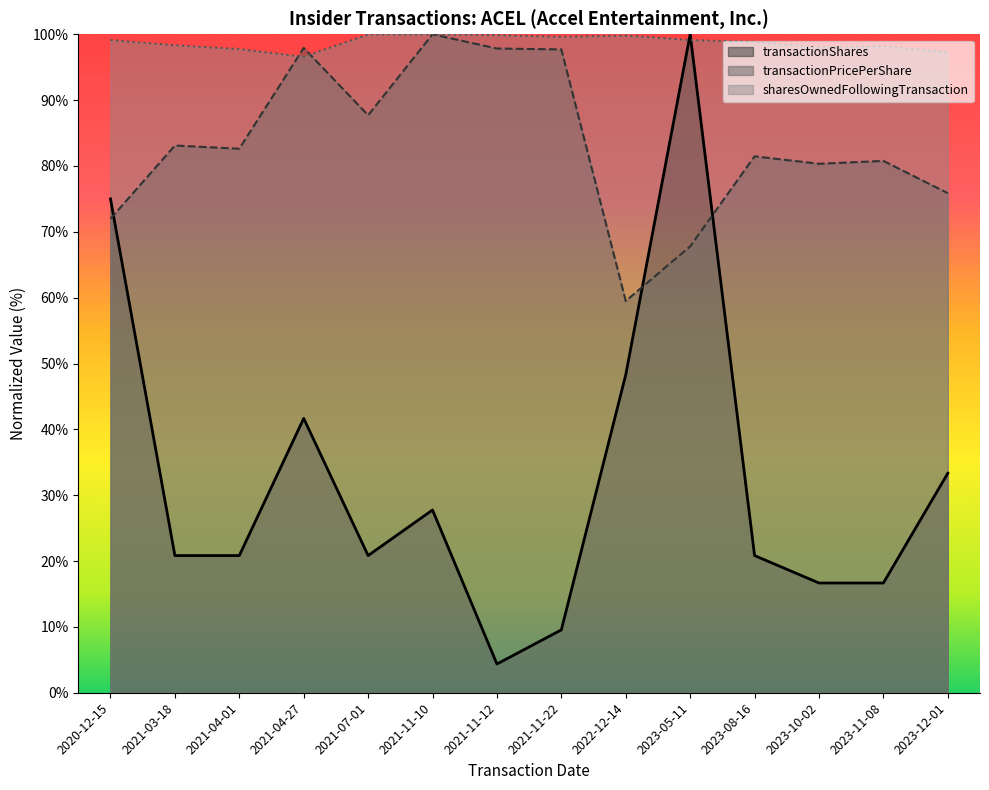

Does the chart have visible grid lines?

No